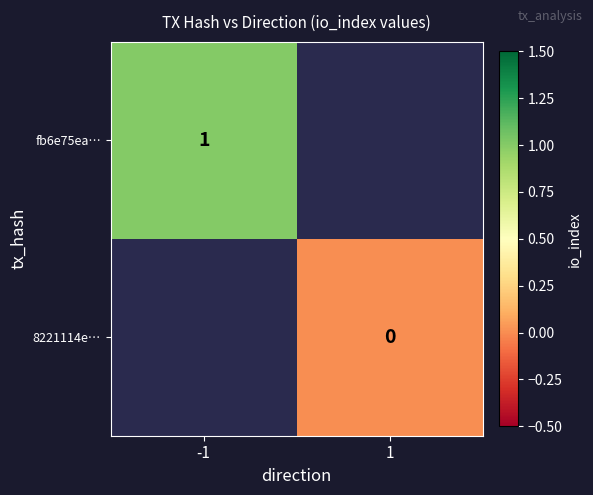

True or false: fb6e75ea… has a value of 0.4 at -1.

False